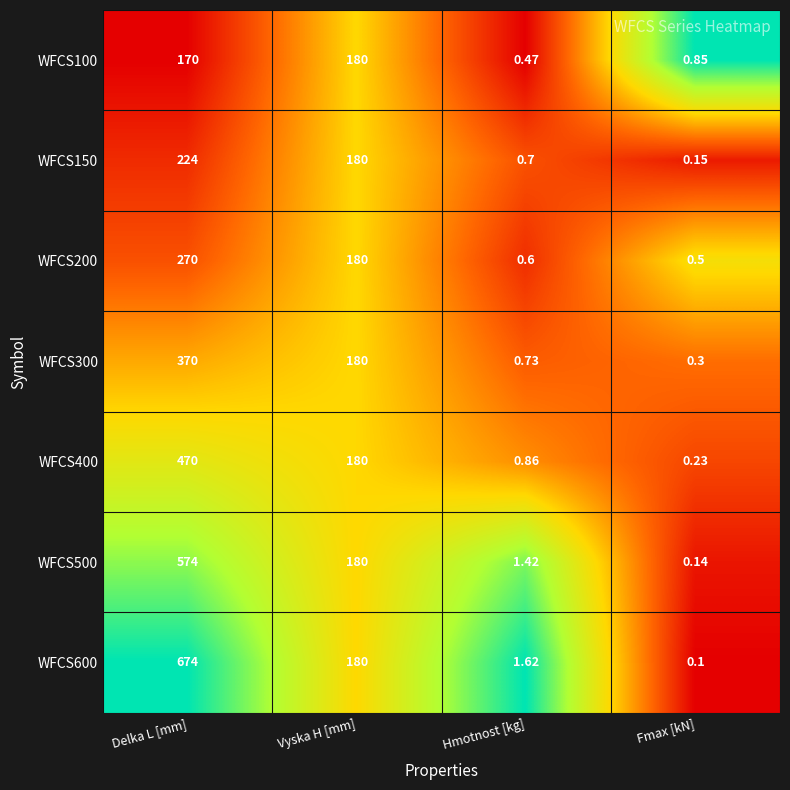

Which series changed the most between Vyska H [mm] and Hmotnost [kg]?

WFCS100